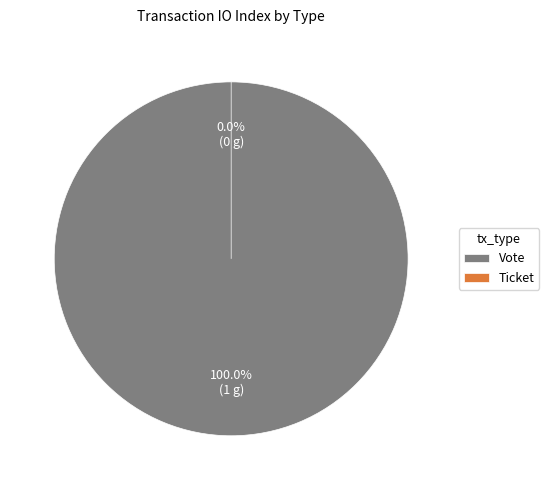

Which has a higher value, Ticket or Vote?

Vote